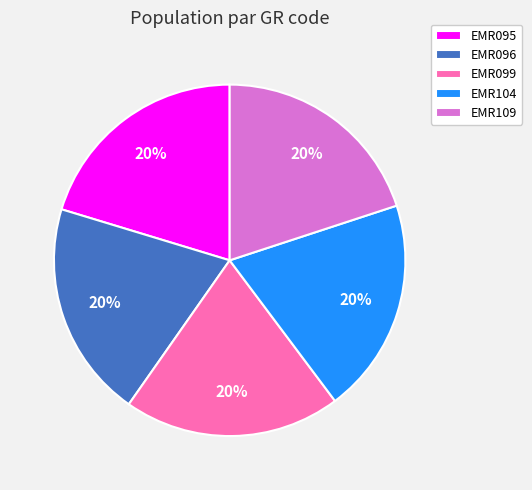

To the nearest percent, what is the average slice percentage?

20%